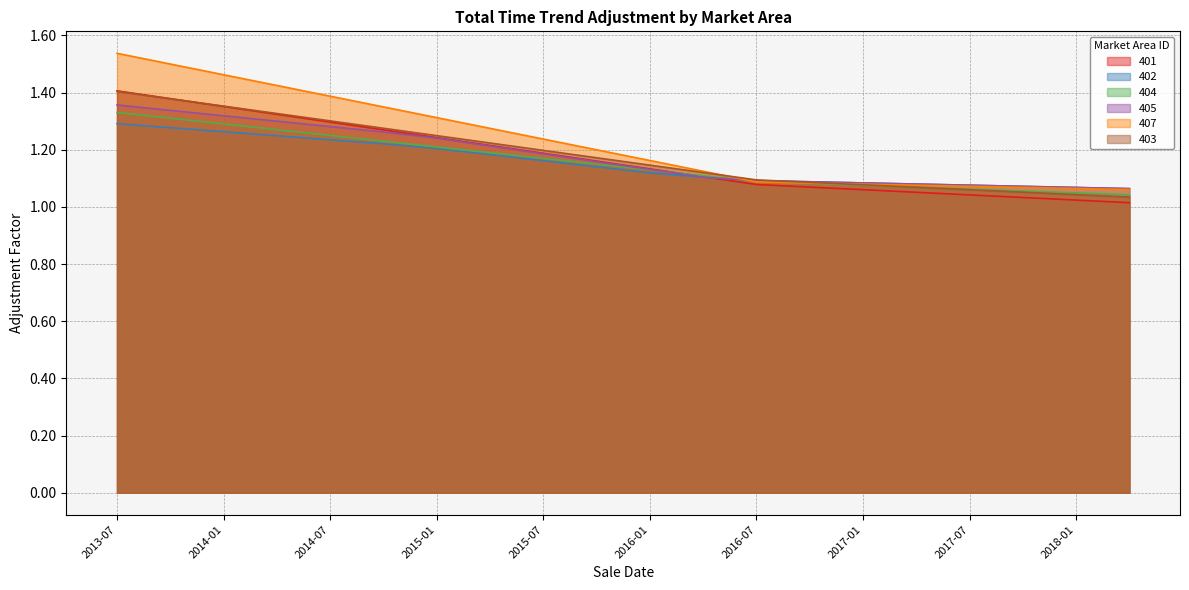

At which category is the sum across all series the highest?

2013-07